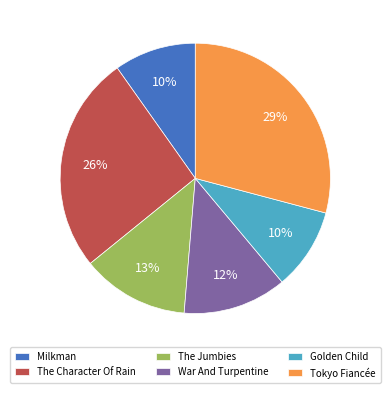

Does Milkman account for over 50% of the chart?

No